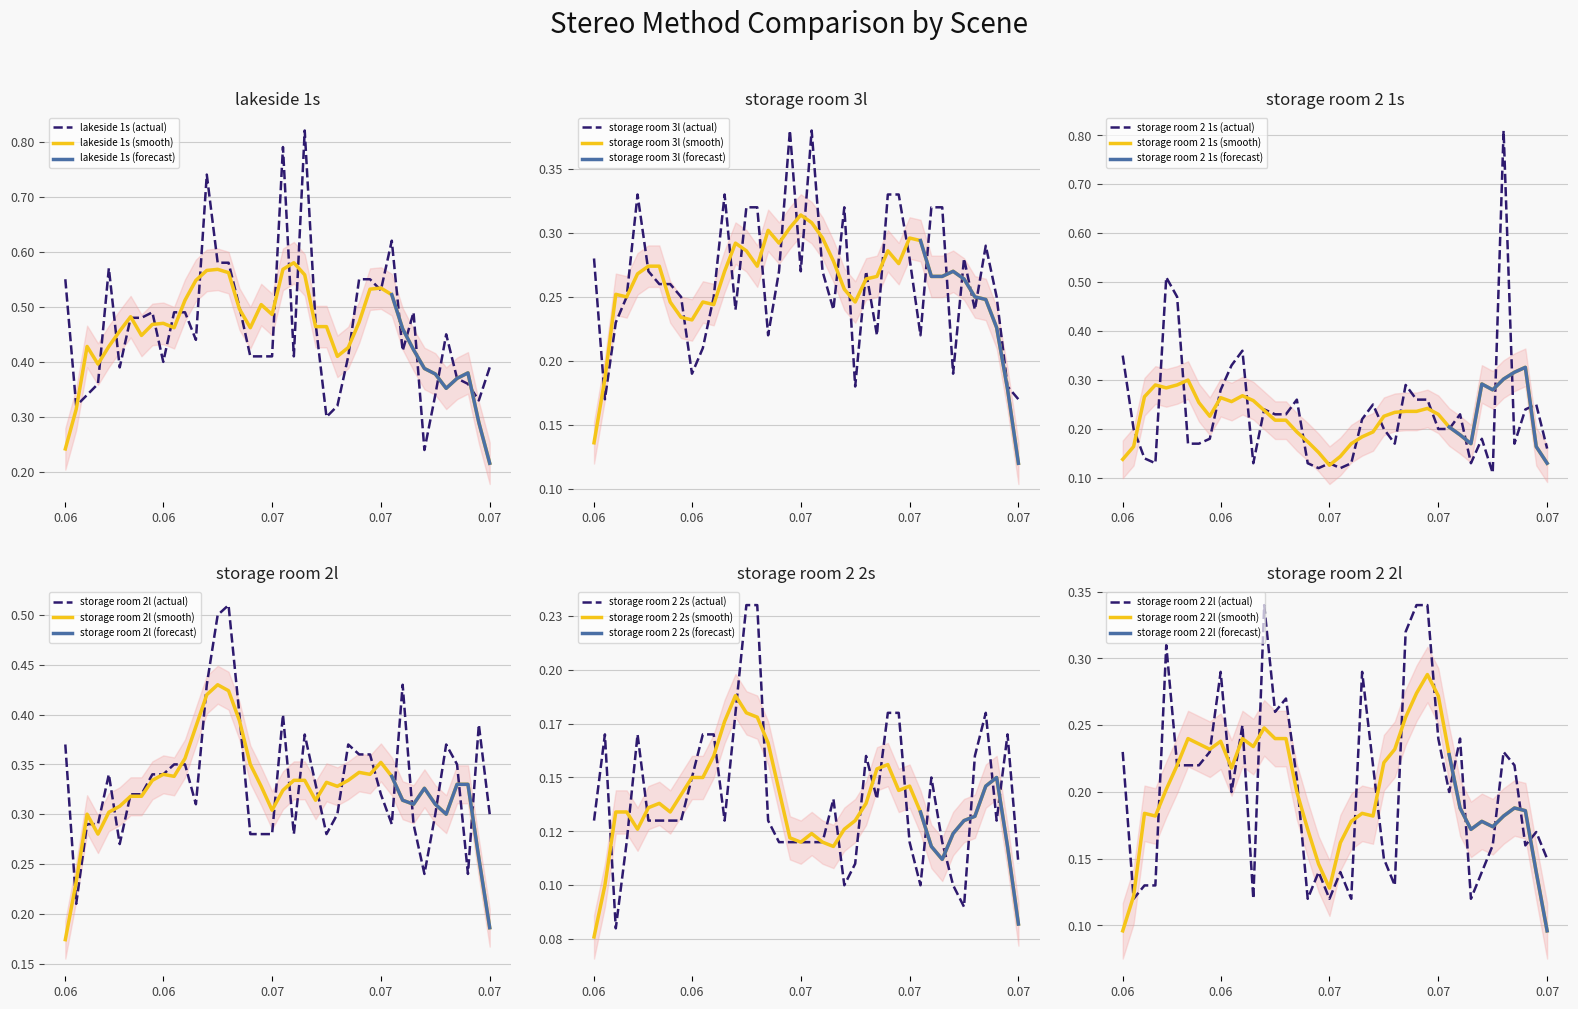

At how many categories does at least one series exceed 0?

40